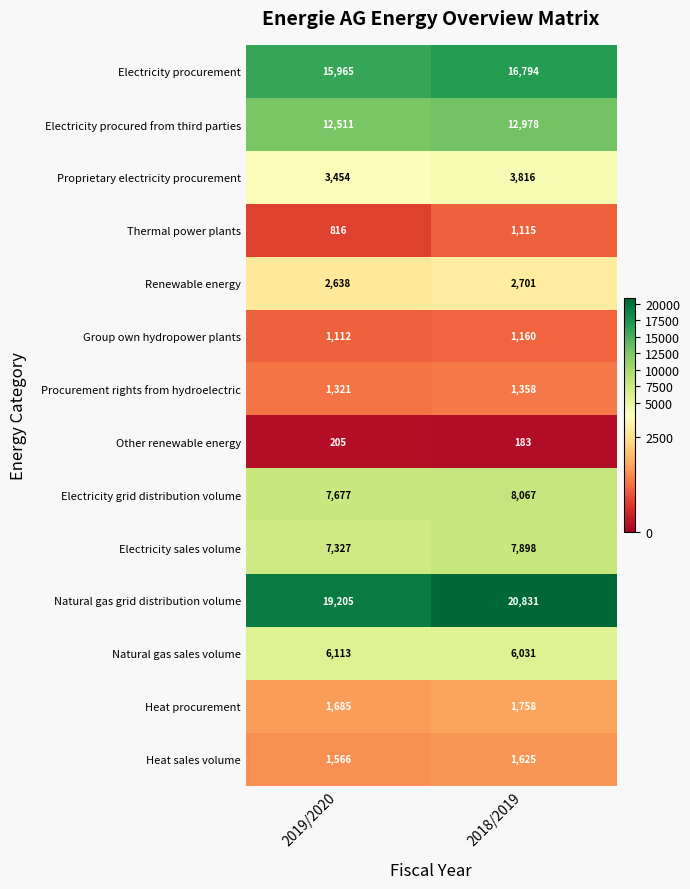

The Heat sales volume series shows 1625 at 2018/2019. True or false?

True